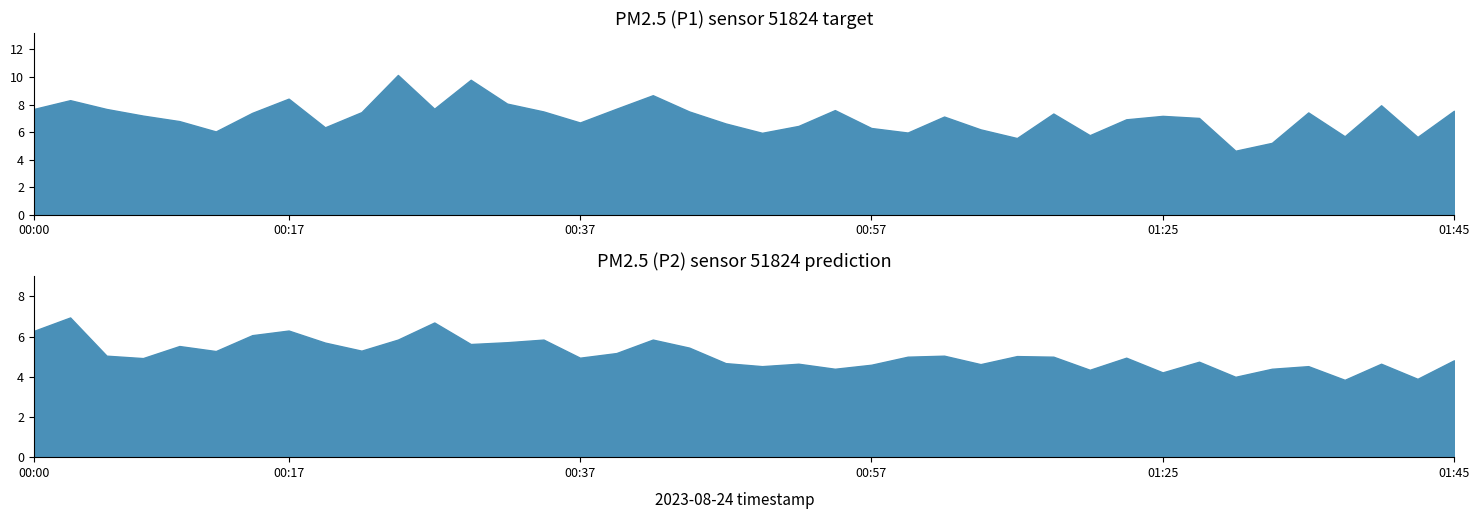

How many data points in P2 are less than 5?

19